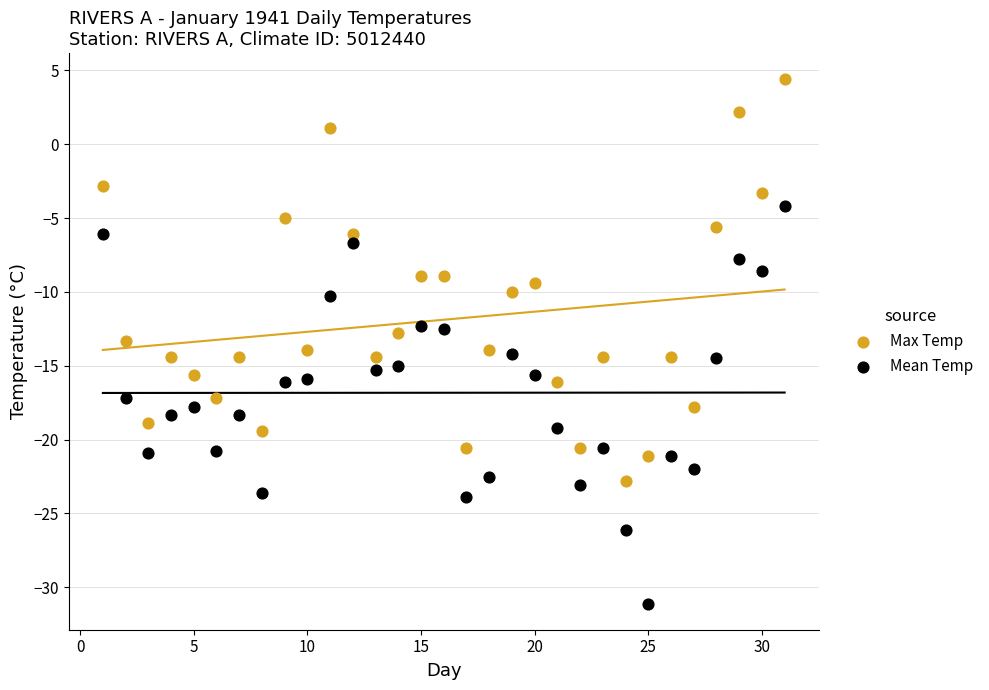

Which series contains the lowest Y value?

Mean Temp